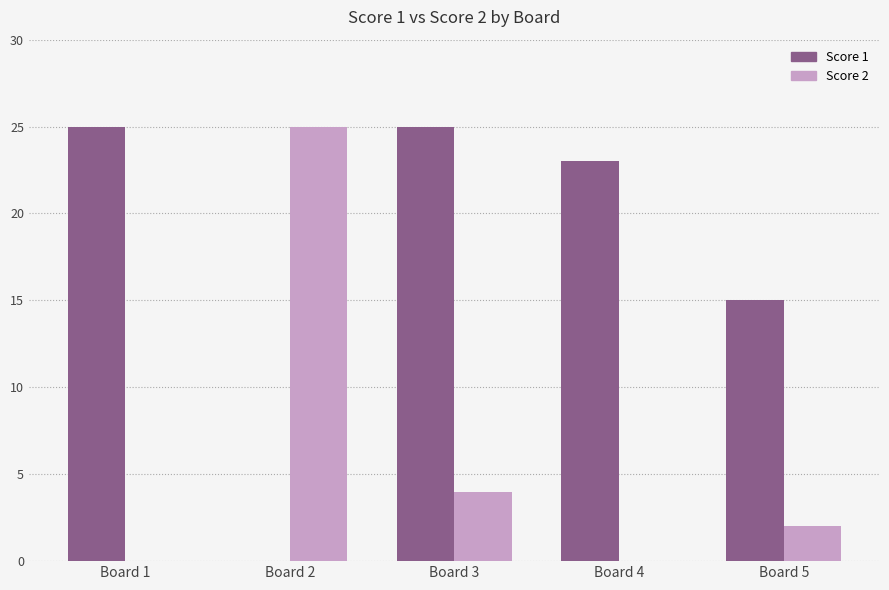

What is the sum of all Score 2 values?

31